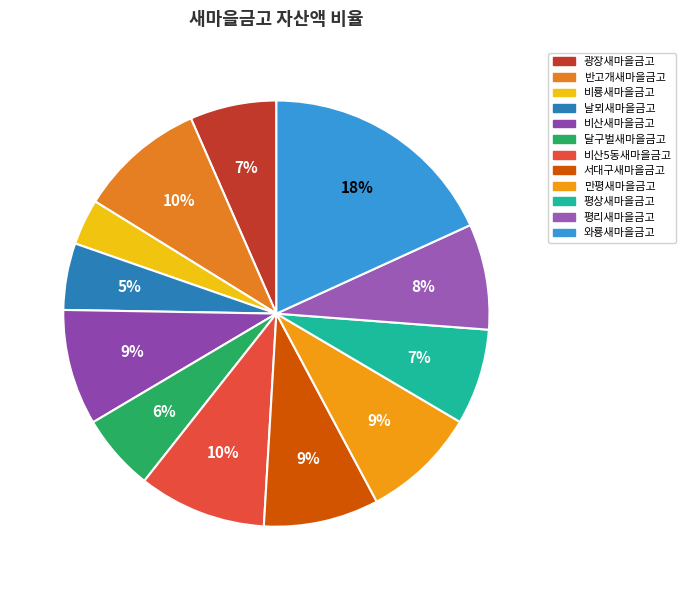

Which slice is the largest?

와룡새마을금고